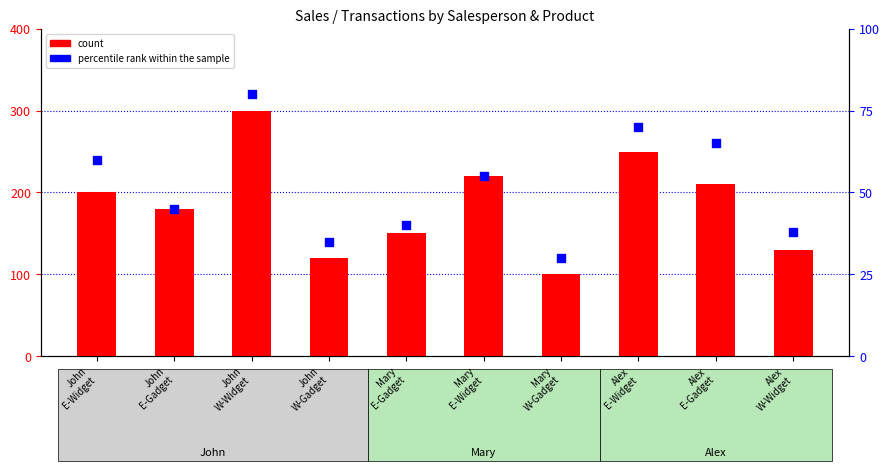

What are all the series names shown in the legend?

count, percentile rank within the sample